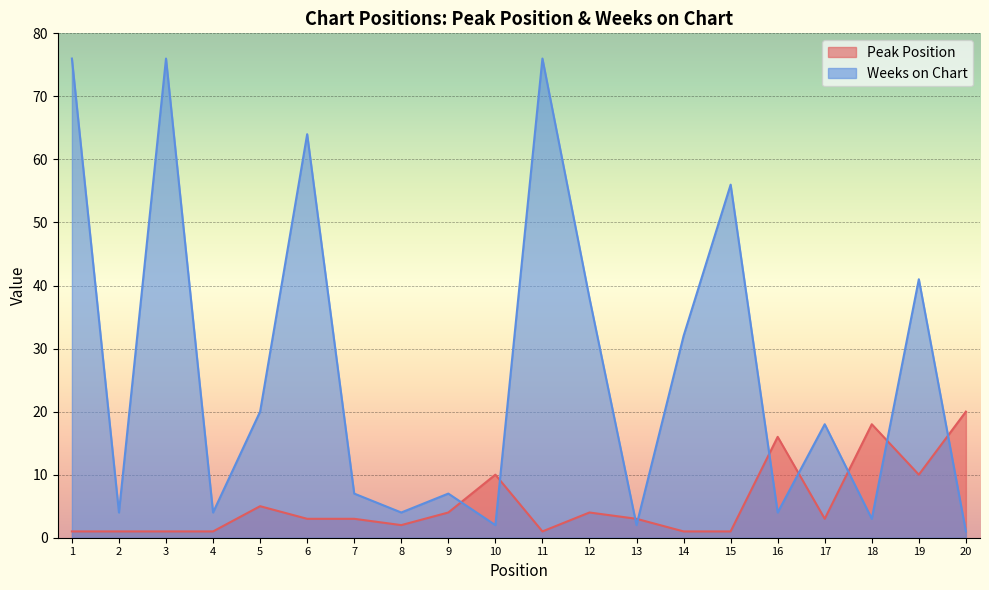

After their last crossing, which series has the higher values: Peak Position or Weeks on Chart?

Peak Position